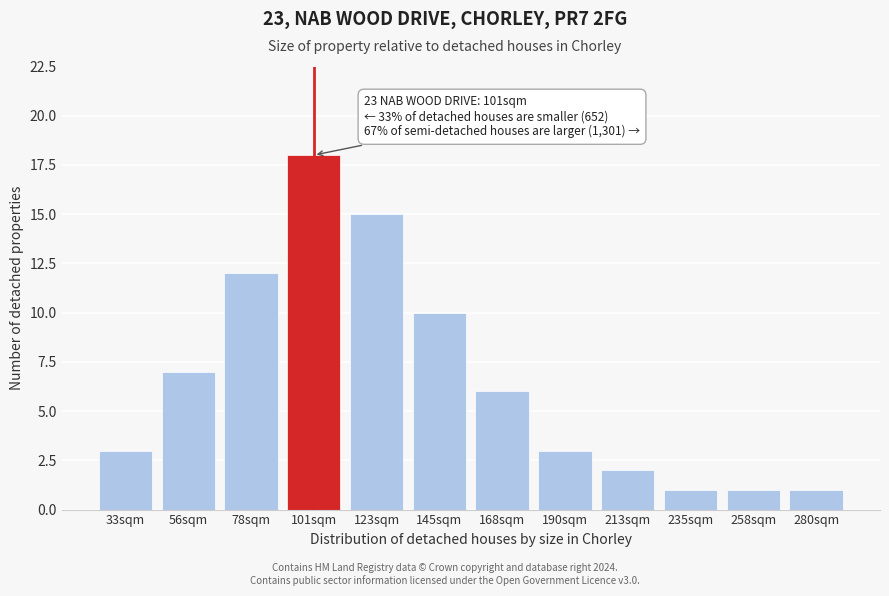

Reading left to right, transcribe all the data shown in this chart.

33sqm=3	56sqm=7	78sqm=12	101sqm=18	123sqm=15	145sqm=10	168sqm=6	190sqm=3	213sqm=2	235sqm=1	258sqm=1	280sqm=1